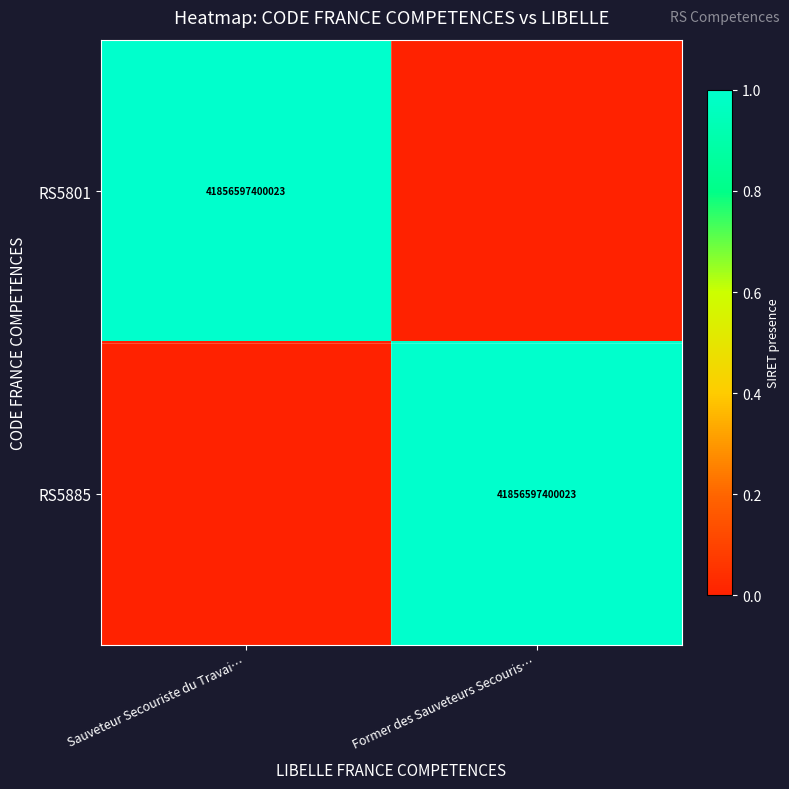

The value of RS5885 at Former des Sauveteurs Secouris… is 41856597400023. True or false?

True